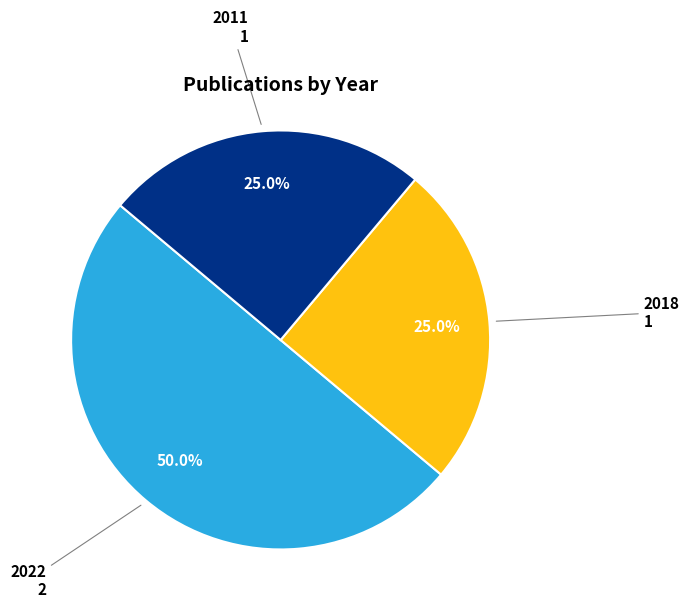

Which category has the biggest portion of the pie?

2022